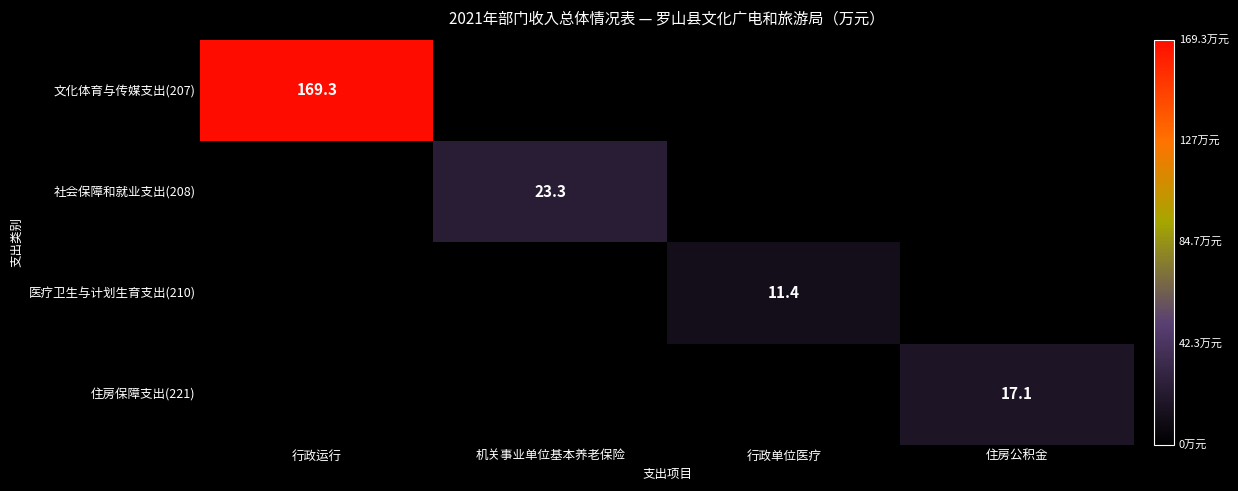

The 社会保障和就业支出(208) series shows 23.3 at 机关事业单位基本养老保险. True or false?

True